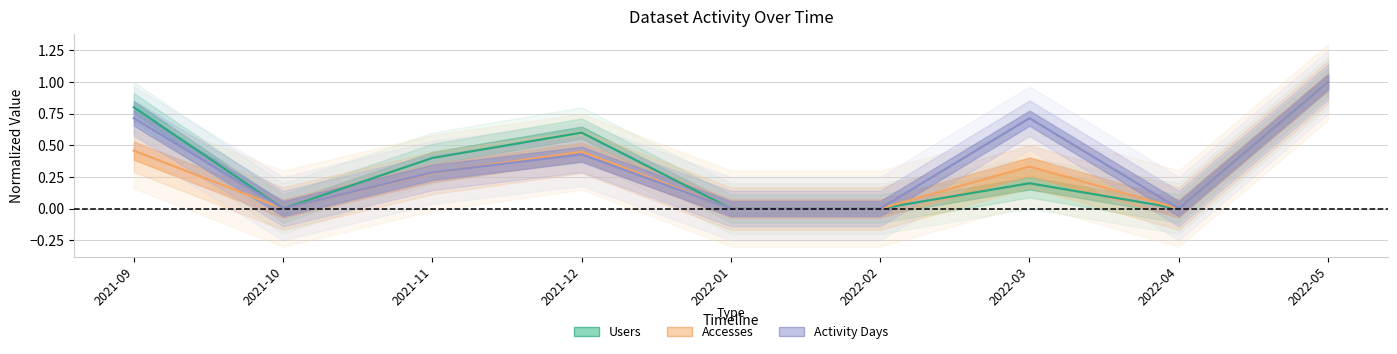

Rank the series by their maximum value, from lowest to highest.

Users, Accesses, Activity Days